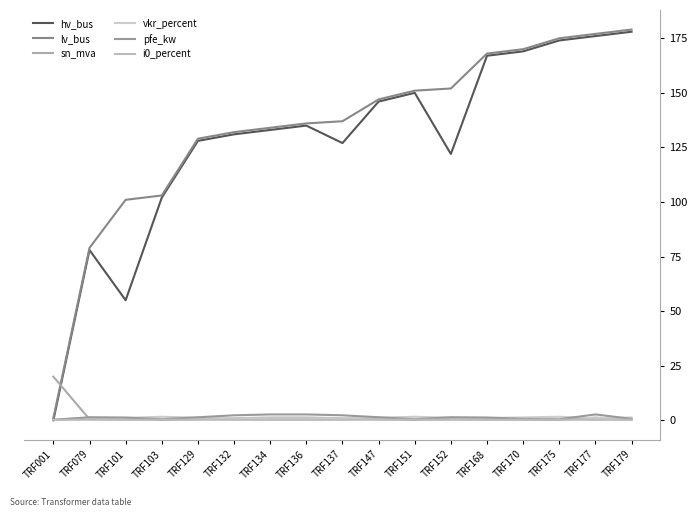

At TRF147, list the series in order from smallest to largest.

i0_percent, sn_mva, vkr_percent, pfe_kw, hv_bus, lv_bus